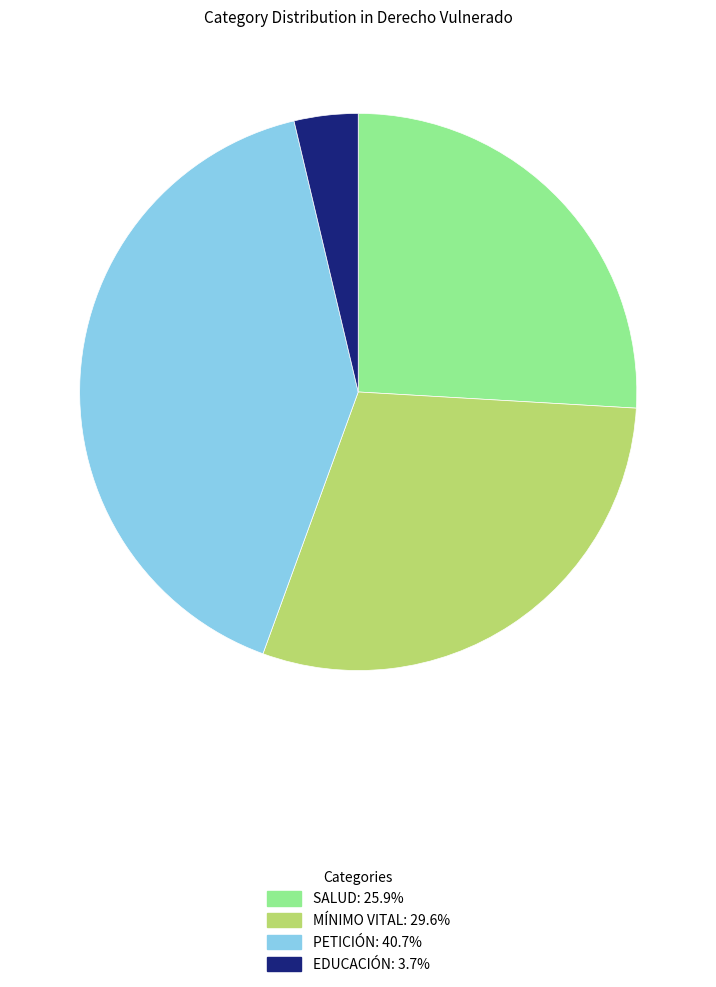

Is there a majority slice in this chart?

No